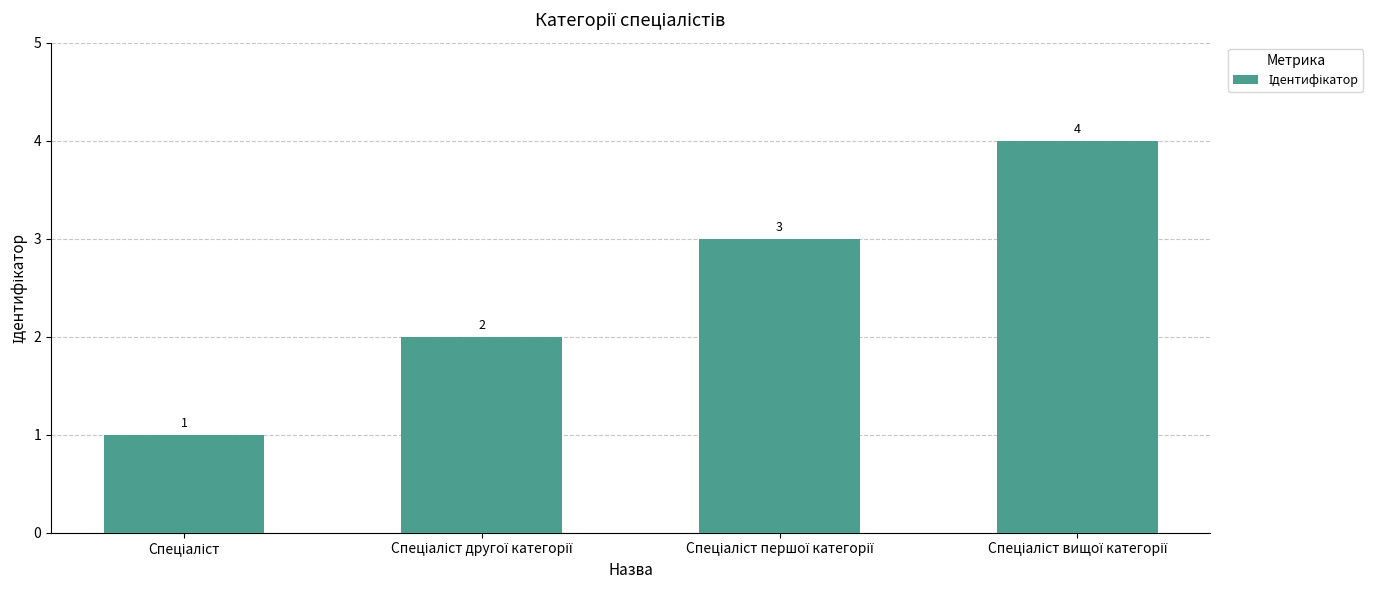

What is the difference between the maximum and minimum values?

3